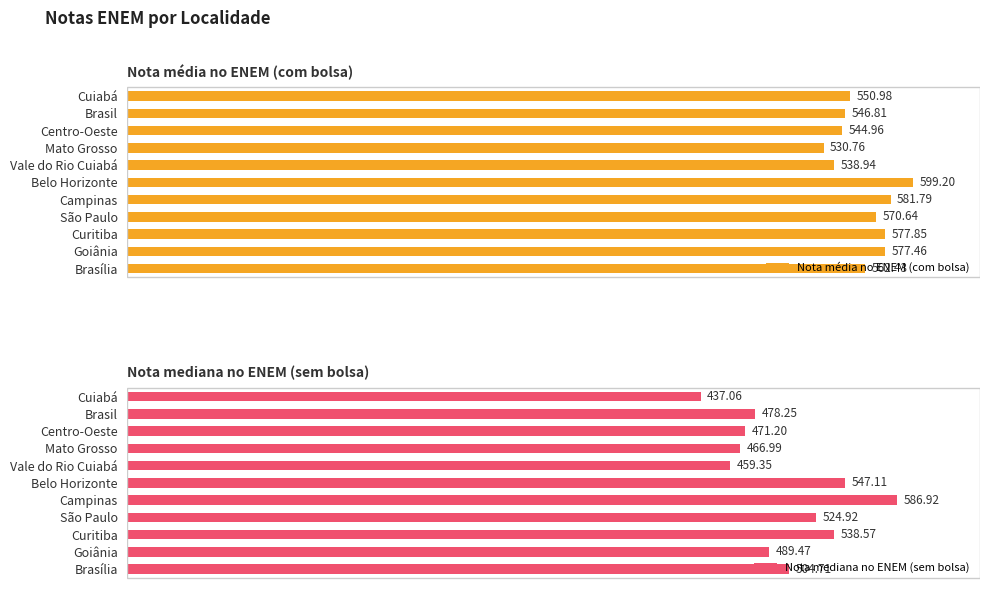

What is the lowest value of the Nota média no ENEM (com bolsa) series?

530.8